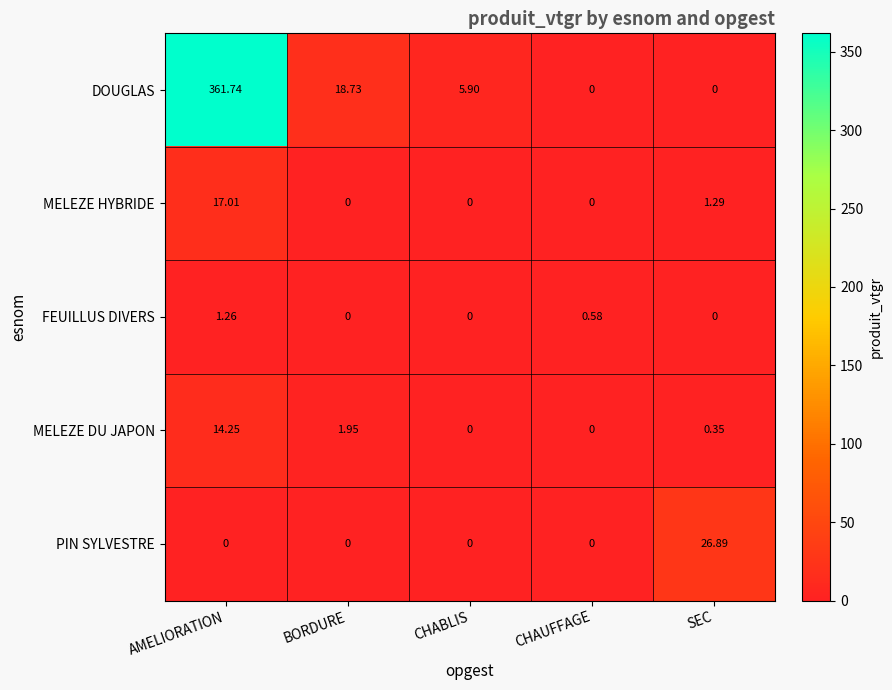

At which label does DOUGLAS first exceed 5?

AMELIORATION